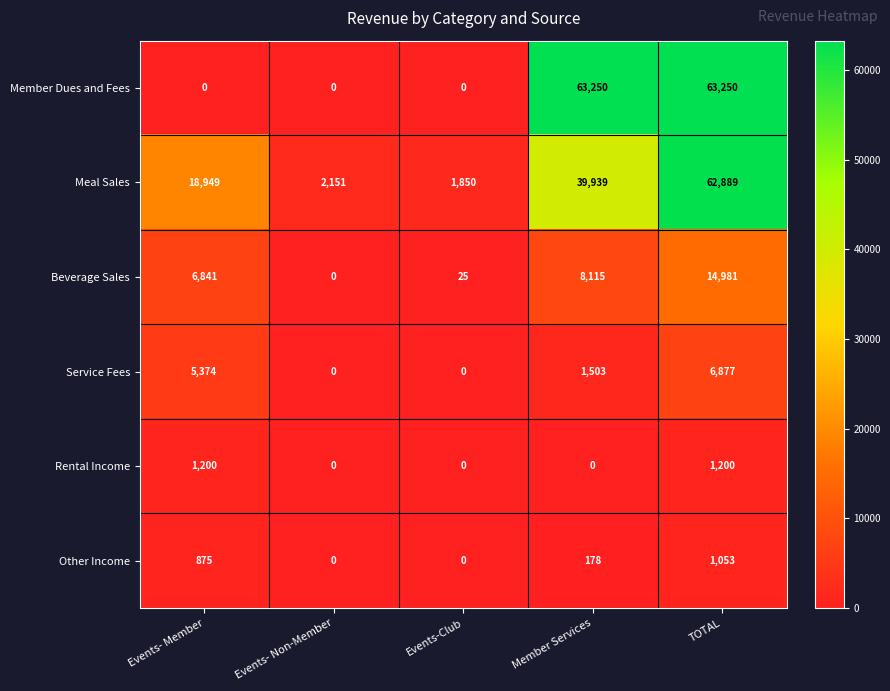

How many series are shown in this chart?

6